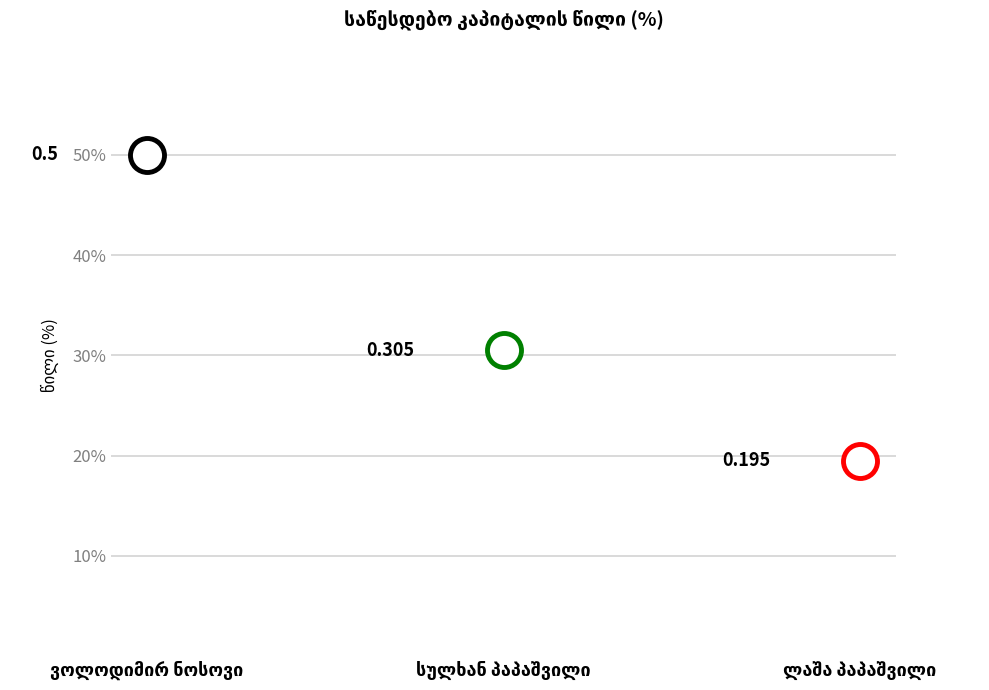

Between სულხან პაპაშვილი and ვოლოდიმირ ნოსოვი, which is larger?

ვოლოდიმირ ნოსოვი